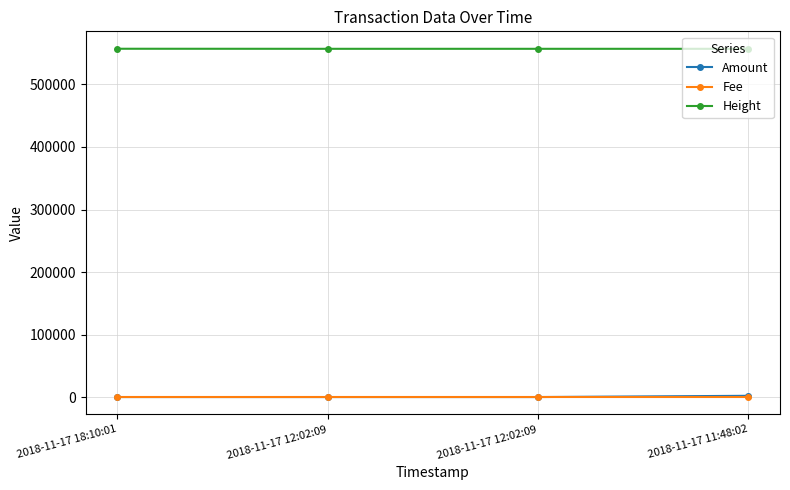

What are all the series names shown in the legend?

Amount, Fee, Height